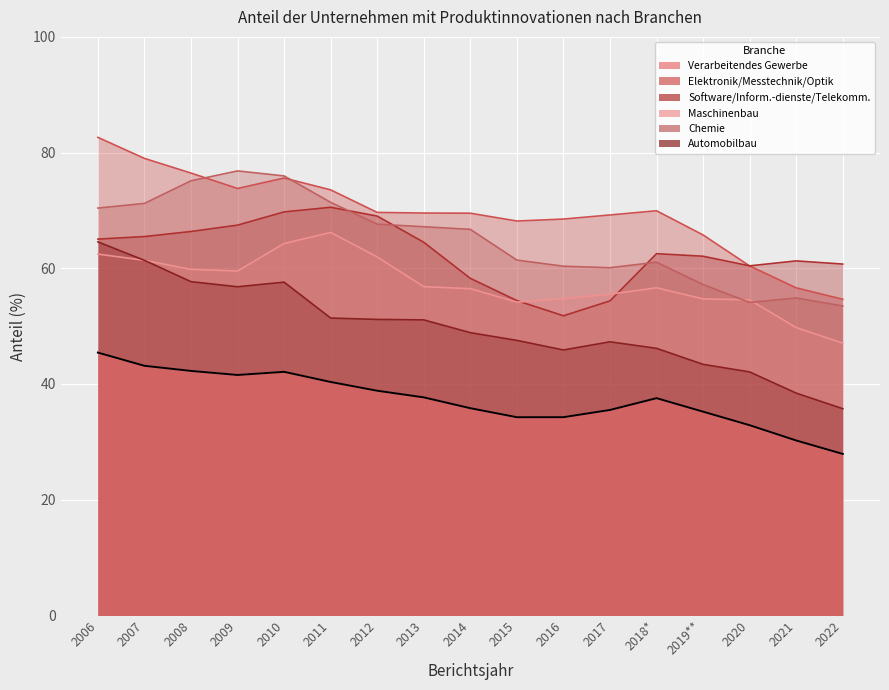

The Software/Inform.-dienste/Telekomm. series shows 19 at 2016. True or false?

False